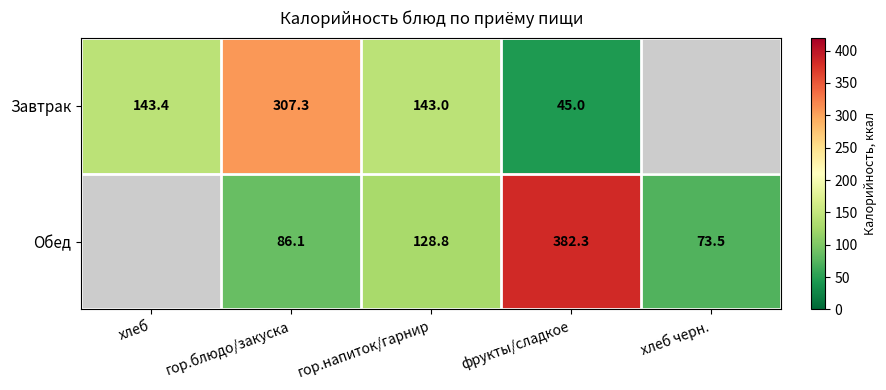

At how many categories does at least one series exceed 81?

4